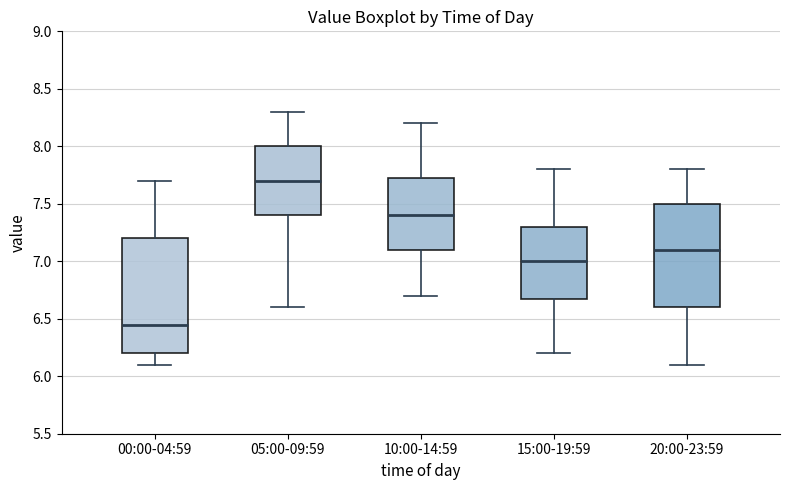

Reading left to right, read every box against the y-axis: the position of its median line, the range the box covers, and the ends of its whiskers. The values are not printed on the chart, so give them approximately, as read against the axis.

00:00-04:59: median 6.45, box 6.20 to 7.20, whiskers 6.10 to 7.70
05:00-09:59: median 7.70, box 7.40 to 8.00, whiskers 6.60 to 8.30
10:00-14:59: median 7.40, box 7.10 to 7.75, whiskers 6.70 to 8.20
15:00-19:59: median 7.00, box 6.70 to 7.30, whiskers 6.20 to 7.80
20:00-23:59: median 7.10, box 6.60 to 7.50, whiskers 6.10 to 7.80